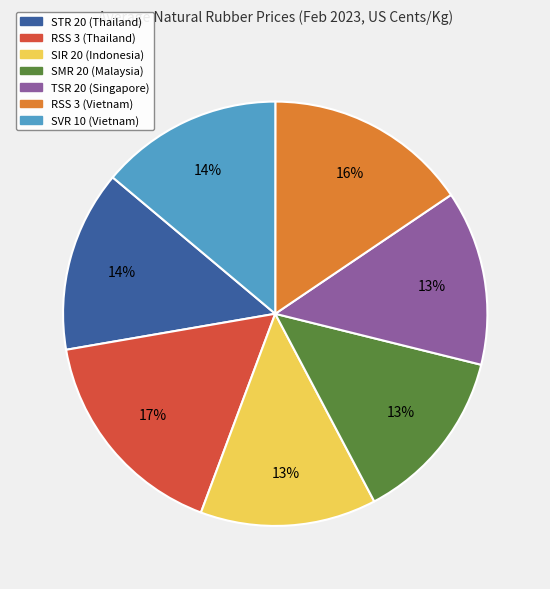

Do SIR 20 (Indonesia) and STR 20 (Thailand) together represent more than half of the pie?

No